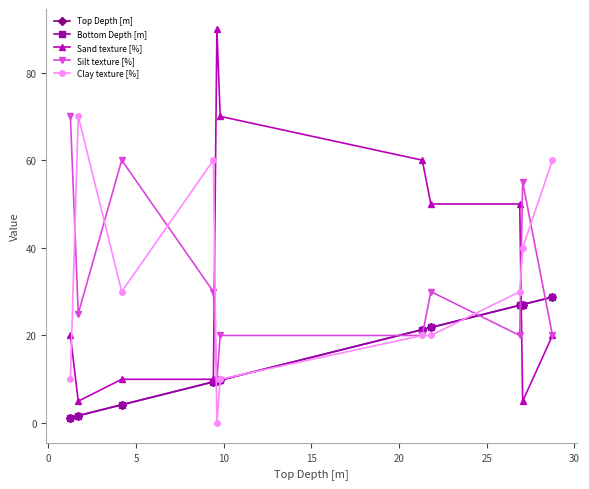

Is this an area chart (filled region under the line)?

No